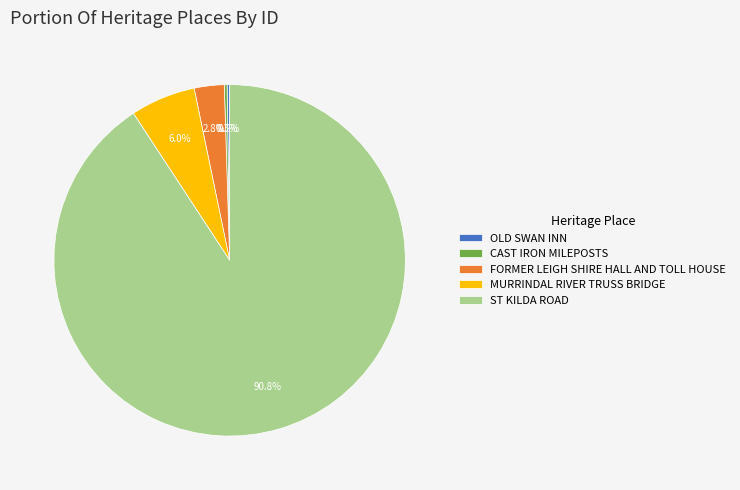

Which slice is the largest?

ST KILDA ROAD